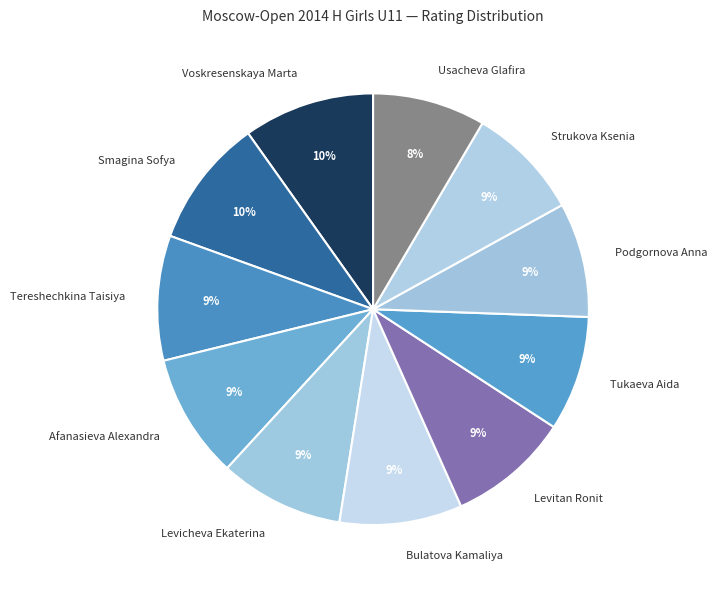

Approximately how many times larger is the value at Levicheva Ekaterina compared to Usacheva Glafira?

1.1